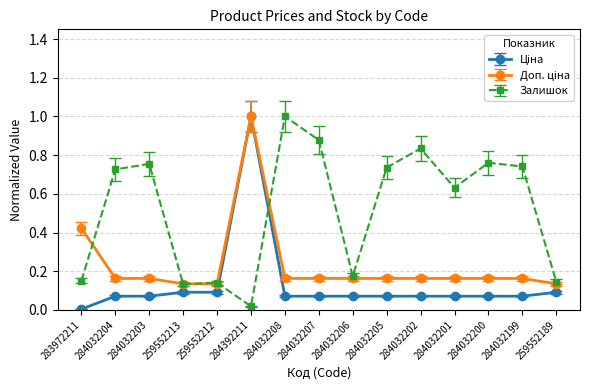

Where is Залишок nearest to the value 0?

284392211